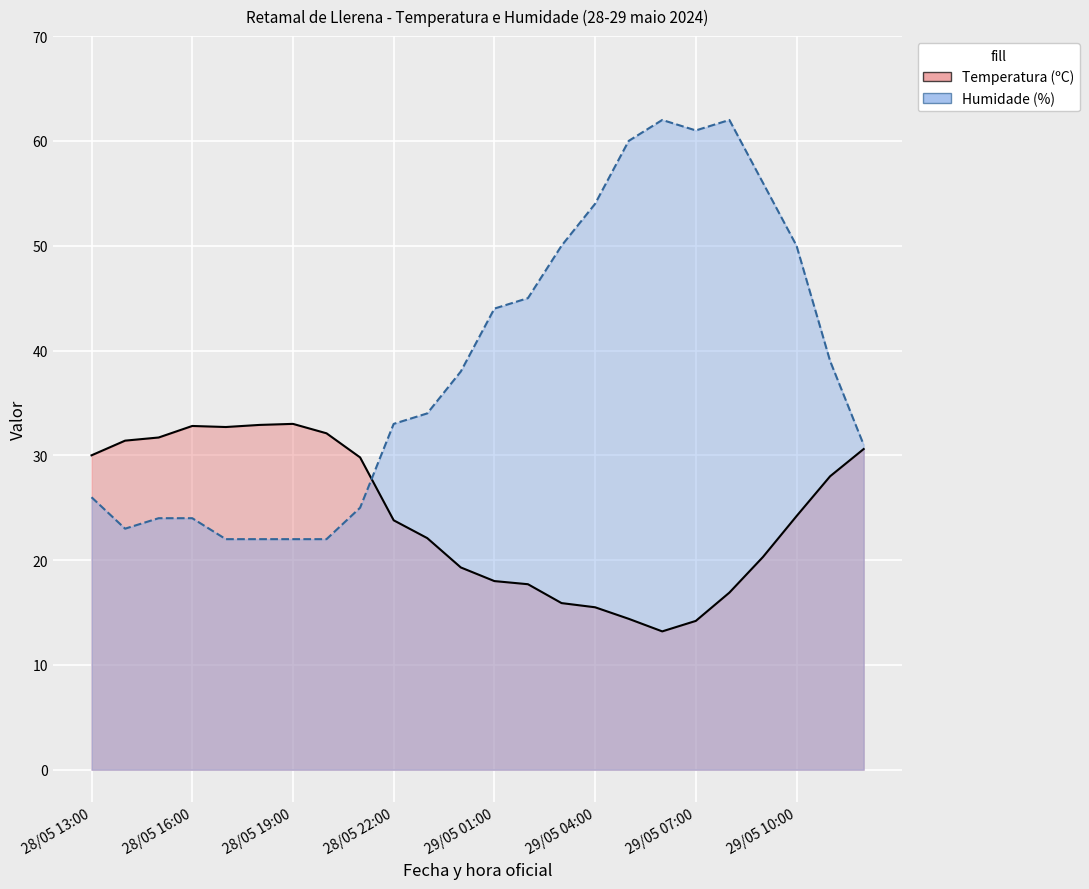

What is the spread (max minus min) of values at 28/05 19:00?

11.0